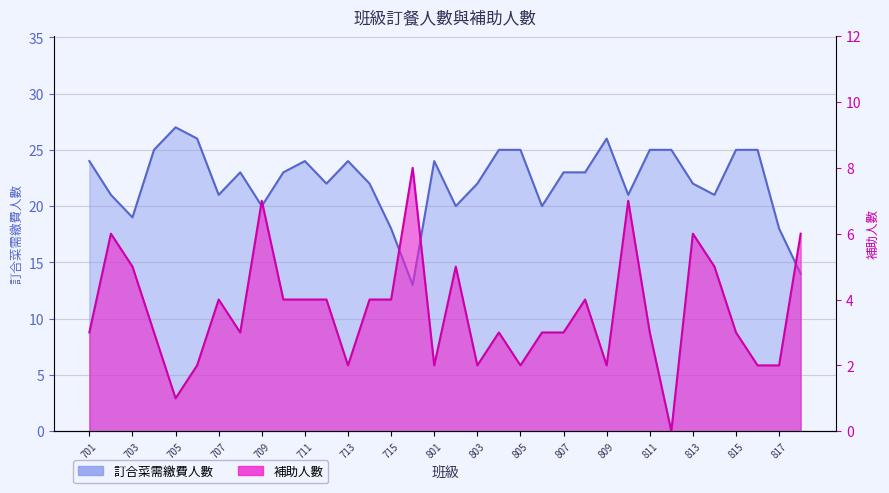

How many 補助人數 values are between 2 and 5?

26